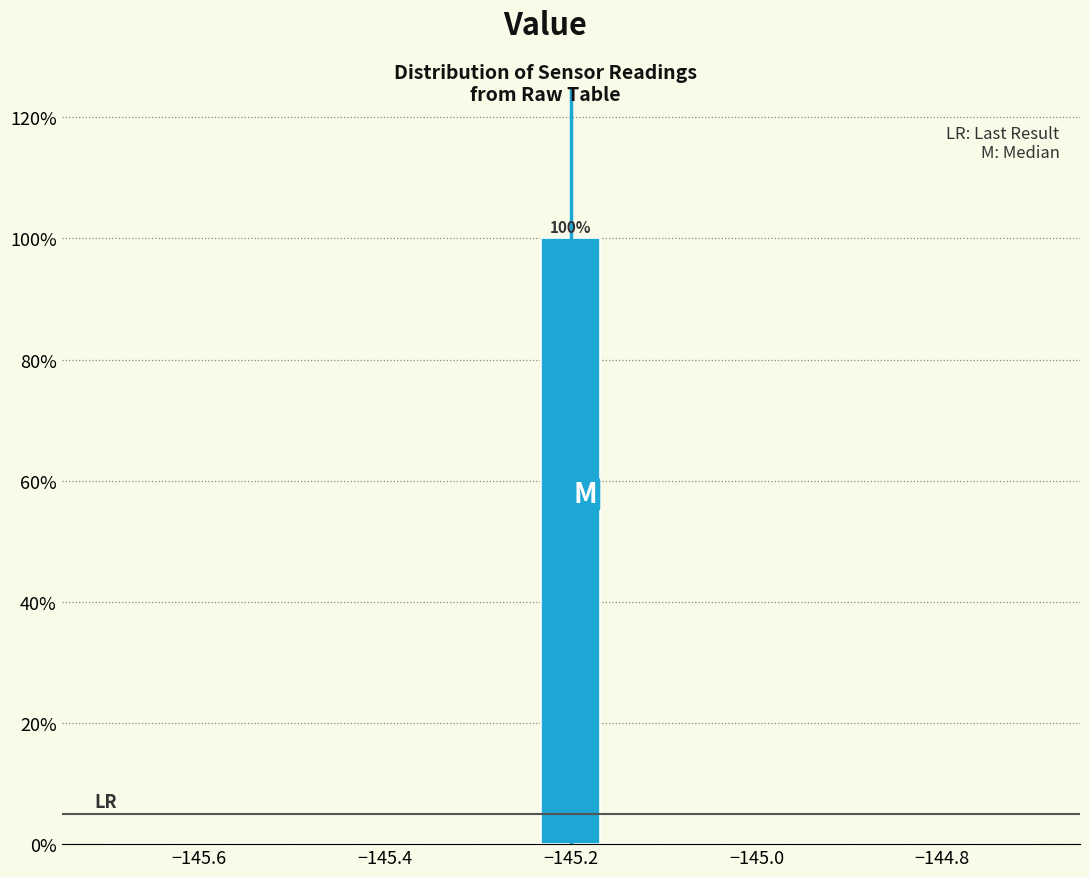

Read against the x-axis, roughly where is the centre of the tallest bar?

-145.20